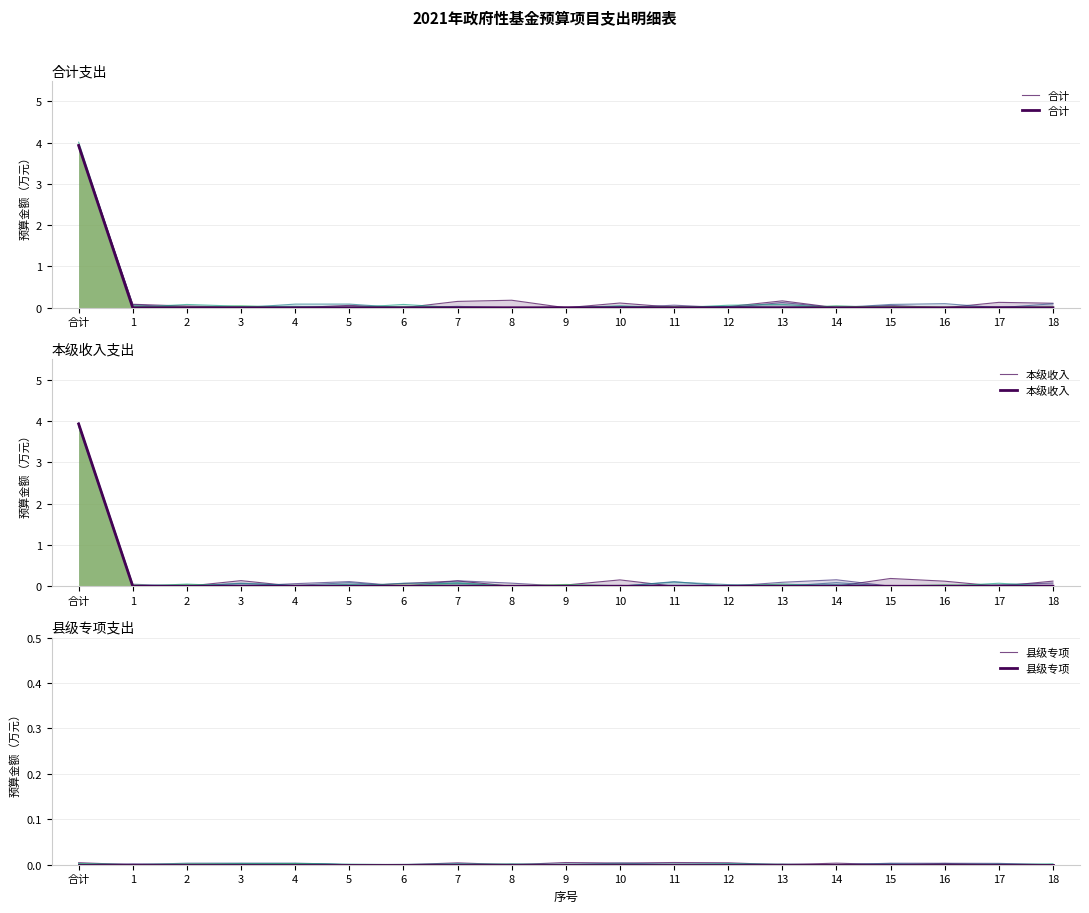

True or false: 本级收入 and 合计 intersect in this chart.

False